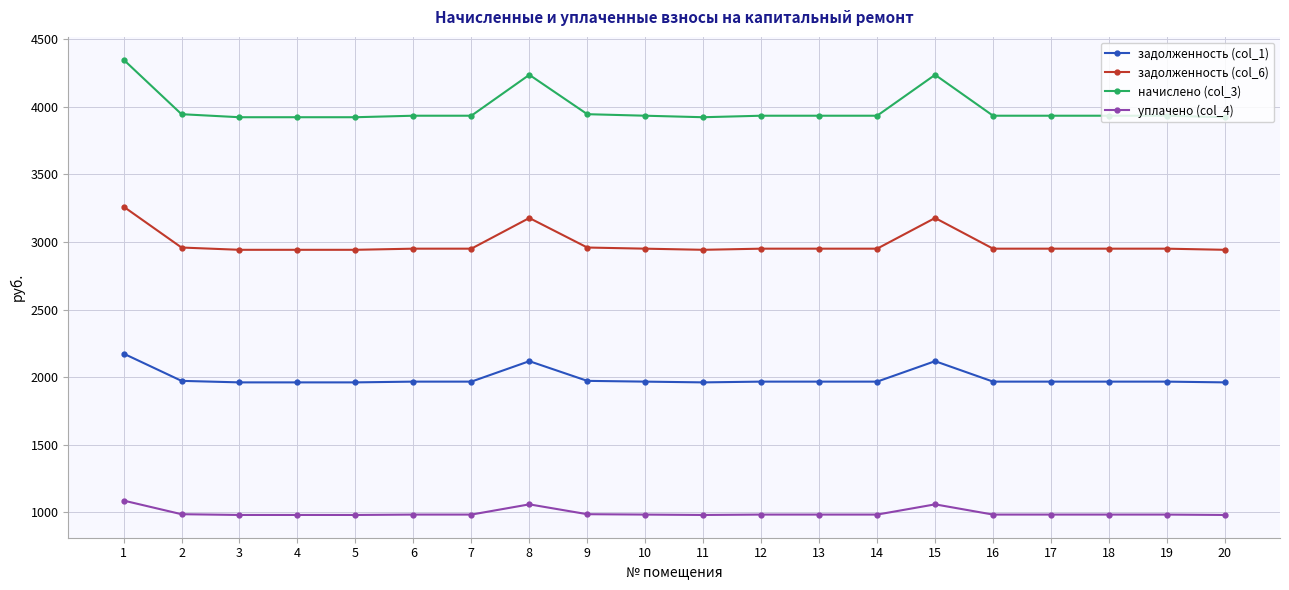

Count the number of categories in the chart.

20